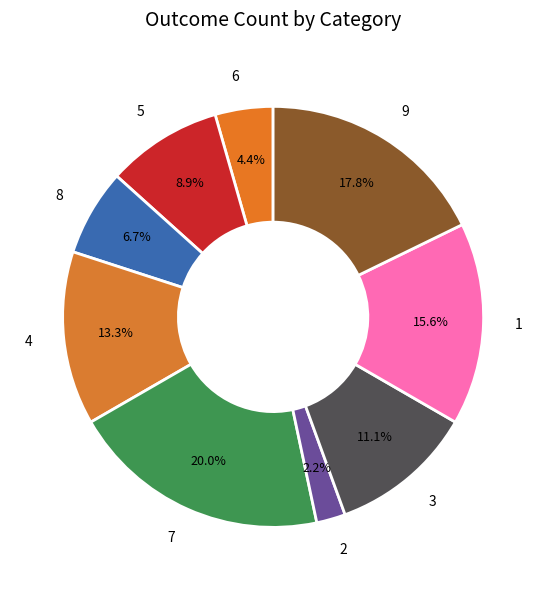

Which category has the biggest portion of the pie?

7